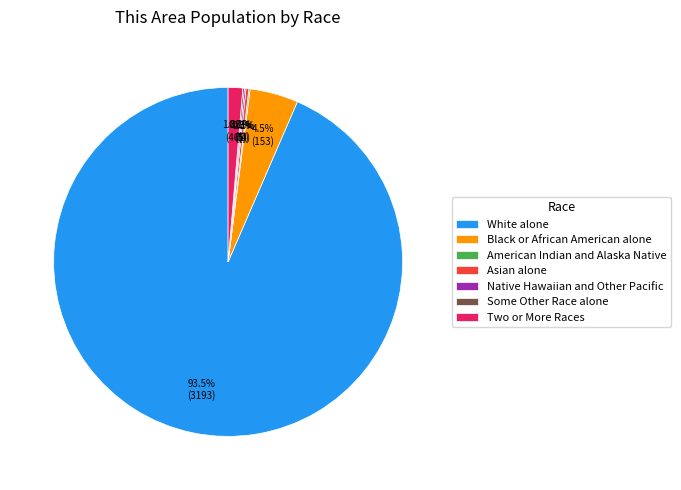

Is there a majority slice in this chart?

Yes